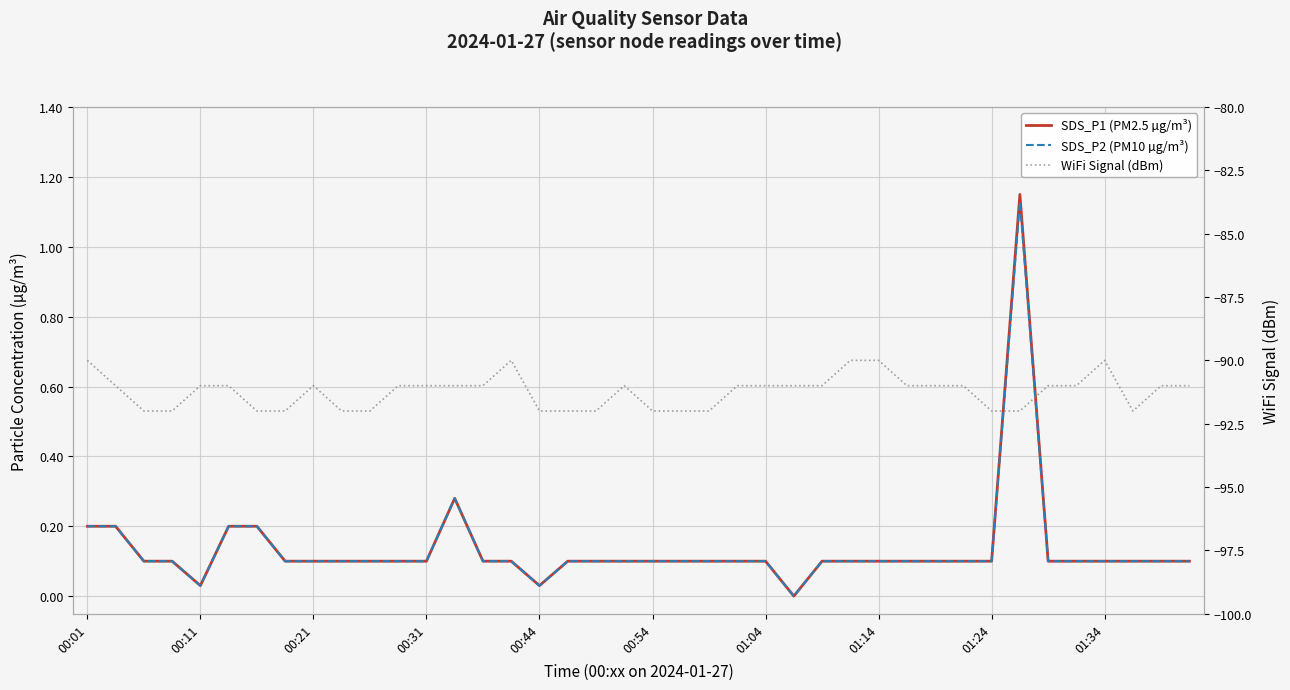

What value does the SDS_P1 (PM2.5 µg/m³) series have at 37?

0.1